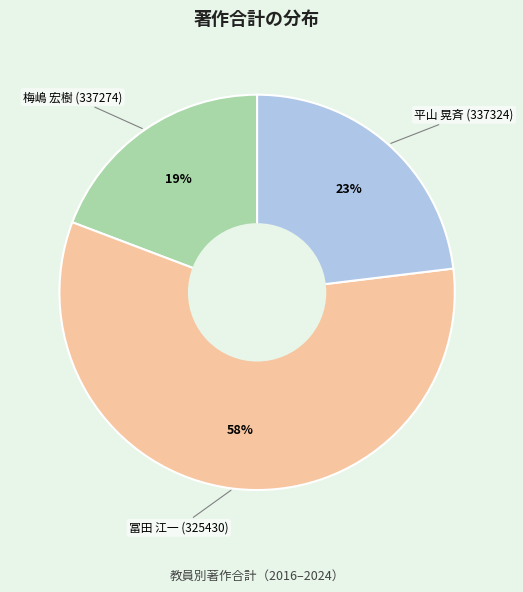

Is there a majority slice in this chart?

Yes